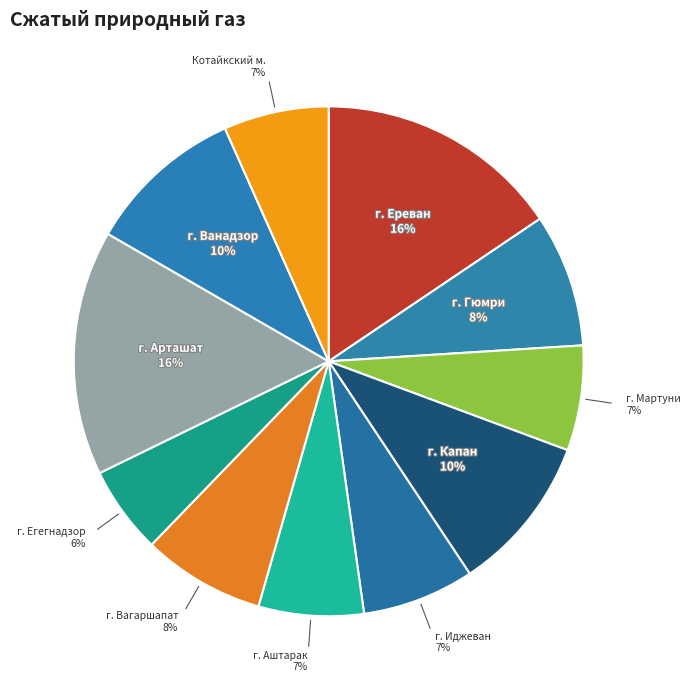

Which has a higher value, г. Ванадзор or г. Иджеван?

г. Ванадзор